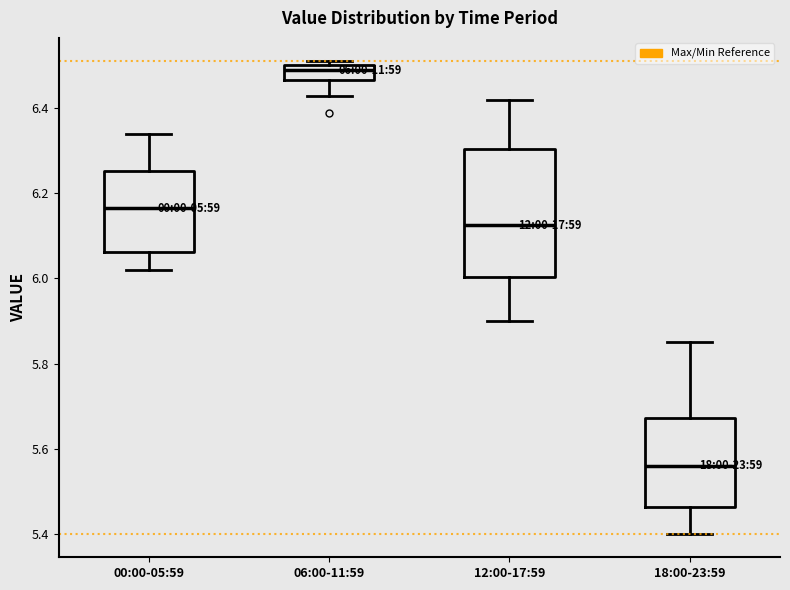

Which box's median line is the lowest?

18:00-23:59